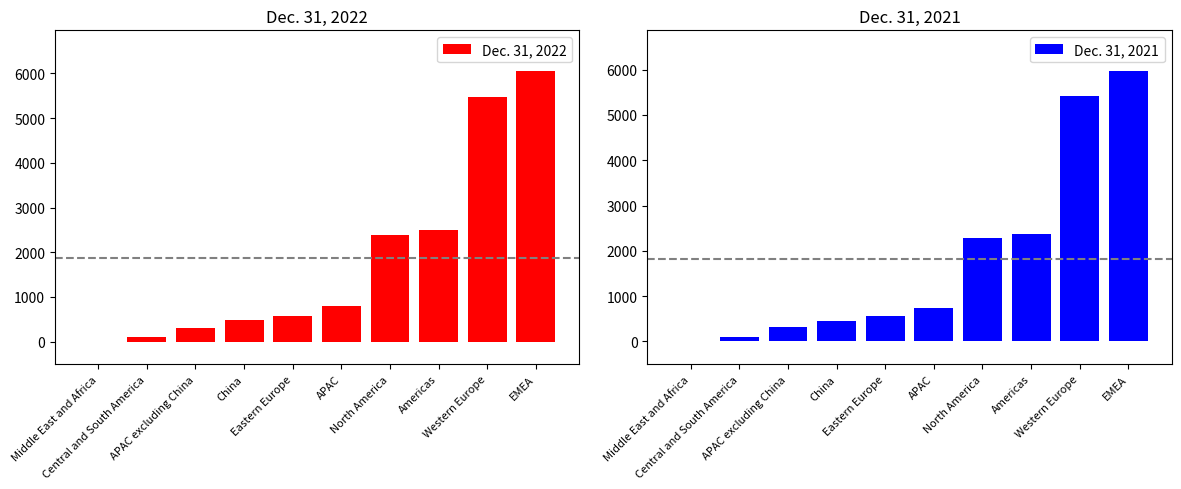

Reading right to left, extract all data points from this chart.

Dec. 31, 2022: 6055.5	5481.3	2494.5	2393.4	786.6	573.5	478.1	308.5	101.1	0.7
Dec. 31, 2021: 5973.1	5421.5	2372.5	2282.9	747.0	550.6	439.2	307.8	89.6	1.0